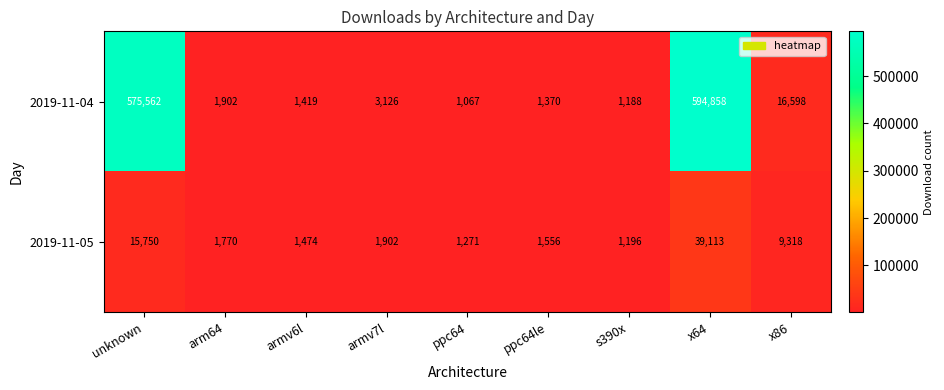

At which category is the sum across all series the highest?

x64